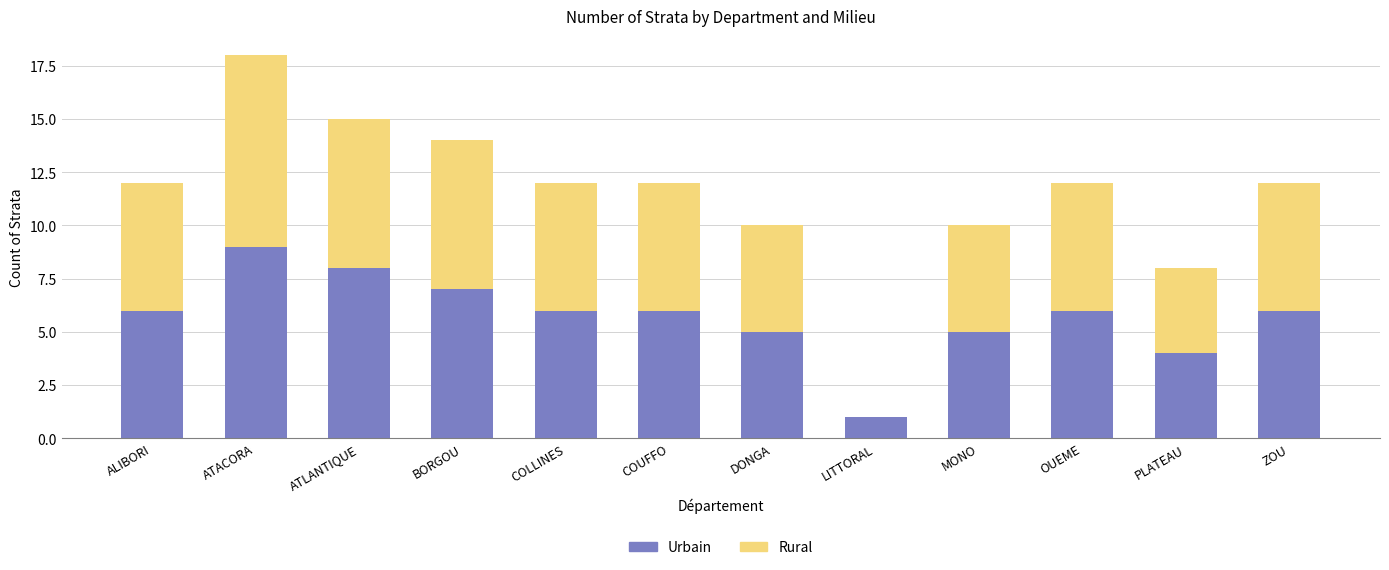

Read the Urbain value at OUEME.

6